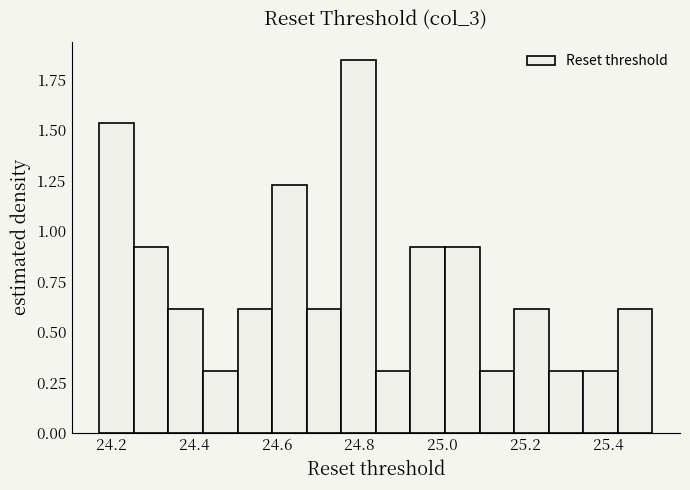

Which range on the x-axis has the tallest bar?

24.76 to 24.84